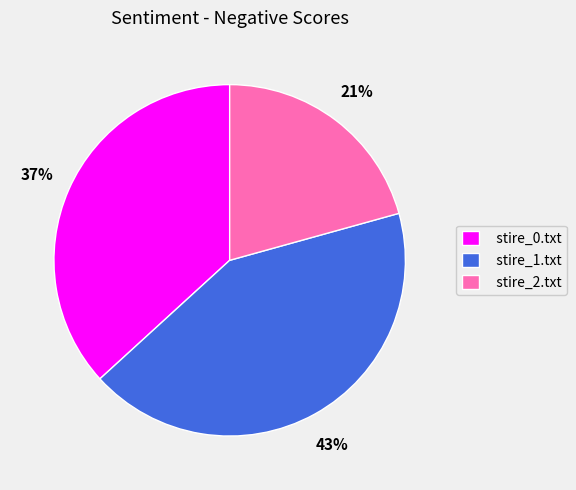

To the nearest percent, what is the combined percentage of stire_0.txt and stire_1.txt?

79%